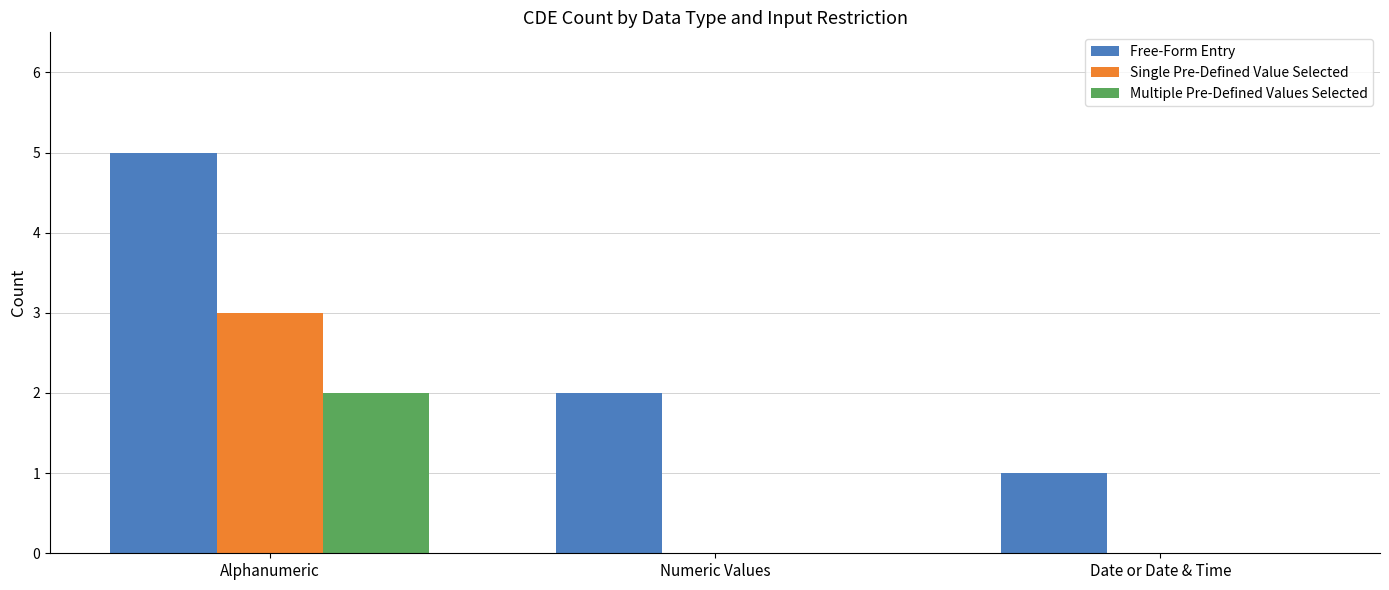

Which series changed the most between Alphanumeric and Date or Date & Time?

Free-Form Entry